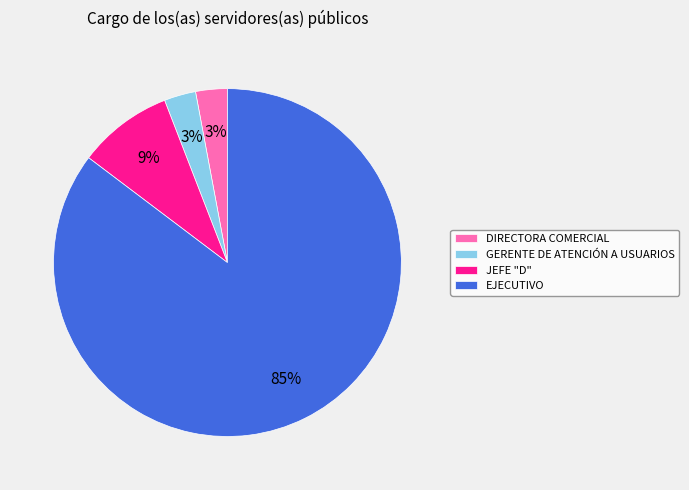

Which has a higher value, EJECUTIVO or DIRECTORA COMERCIAL?

EJECUTIVO